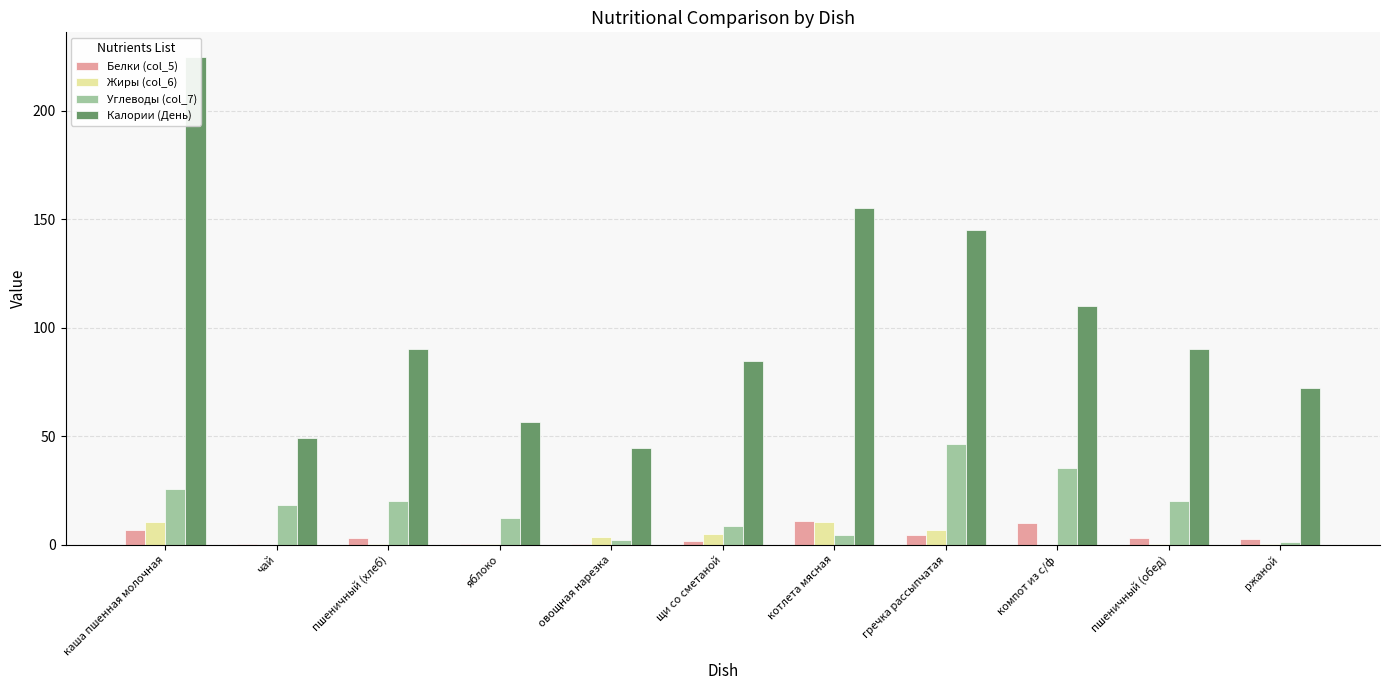

What is the spread (max minus min) of values at овощная нарезка?

44.0